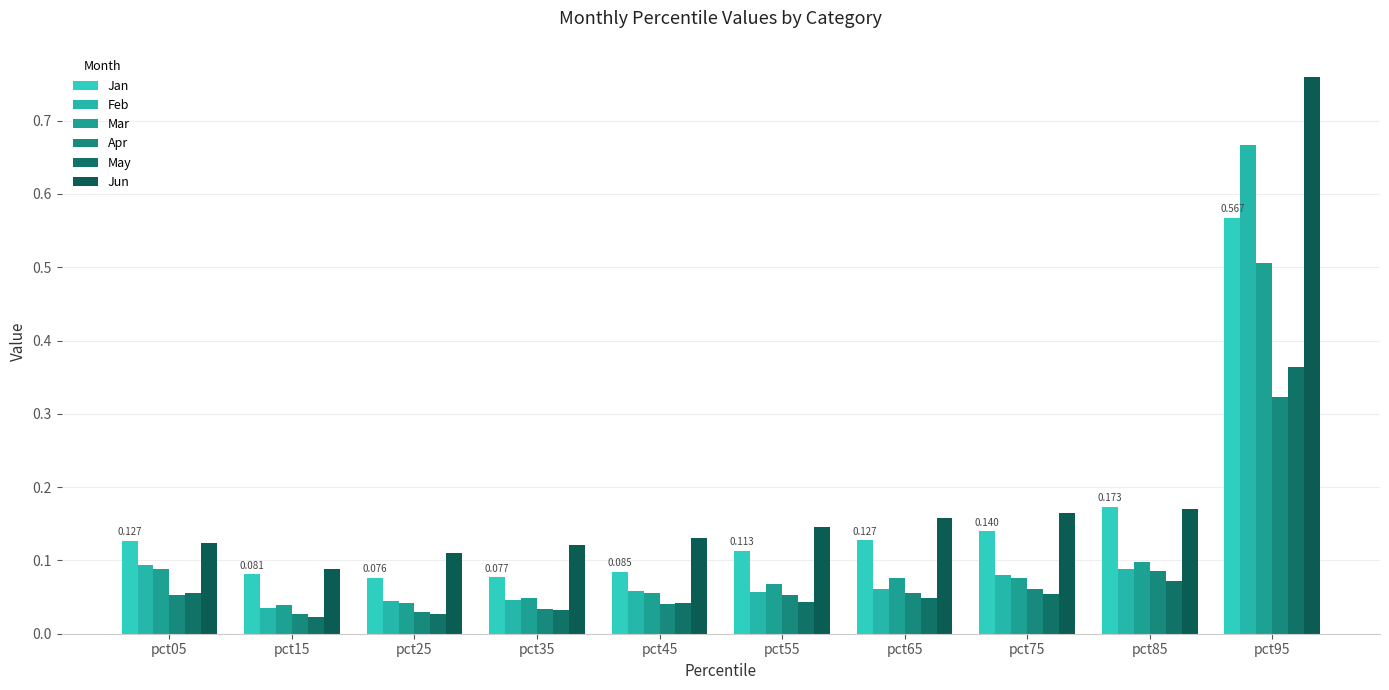

What is the greatest value displayed?

0.8